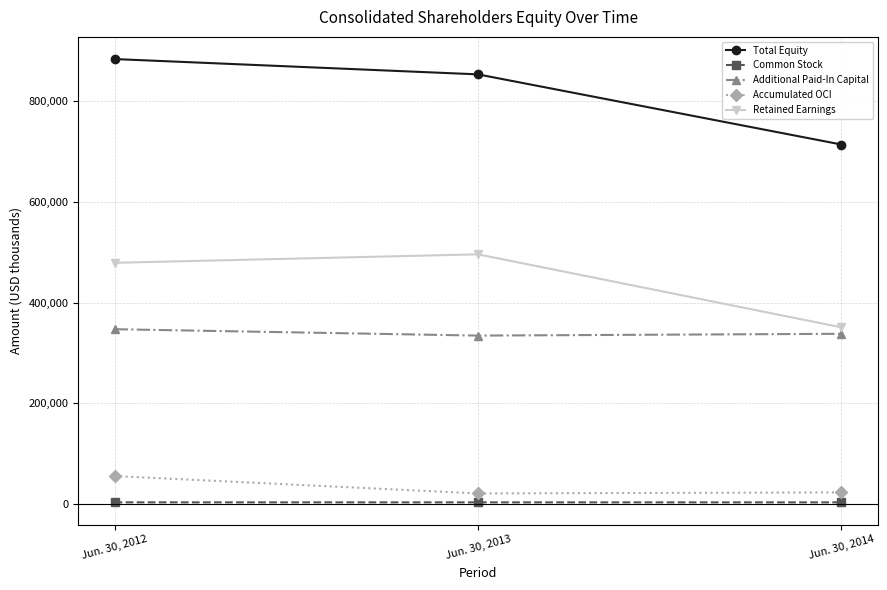

What is the maximum value shown in the chart?

883850